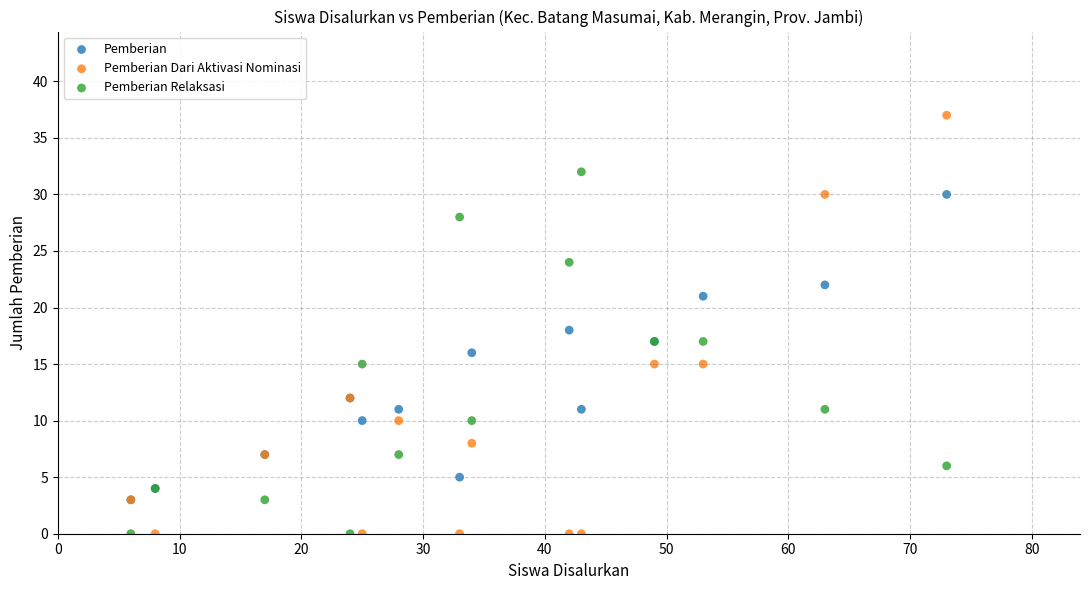

What are all the series names shown in the legend?

Pemberian, Pemberian Dari Aktivasi Nominasi, Pemberian Relaksasi